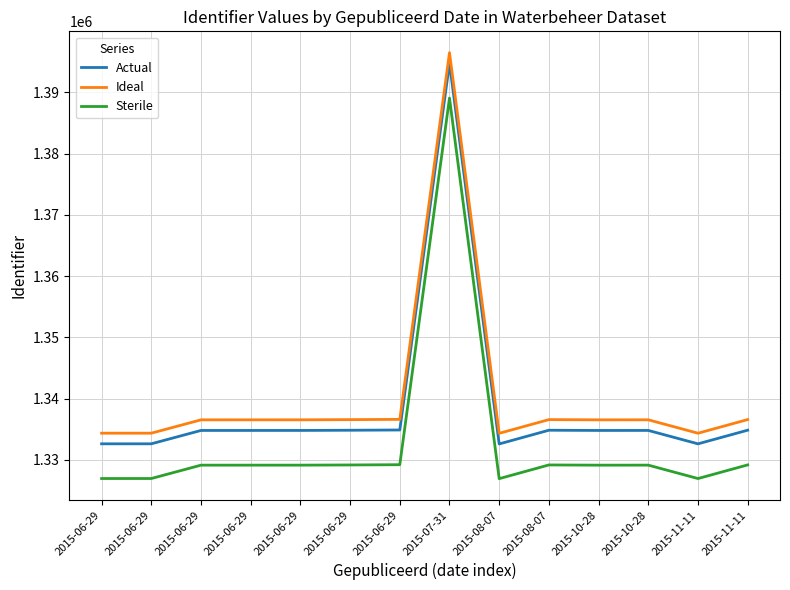

Is it true that Actual equals 2211185.9 at 2015-11-11?

False